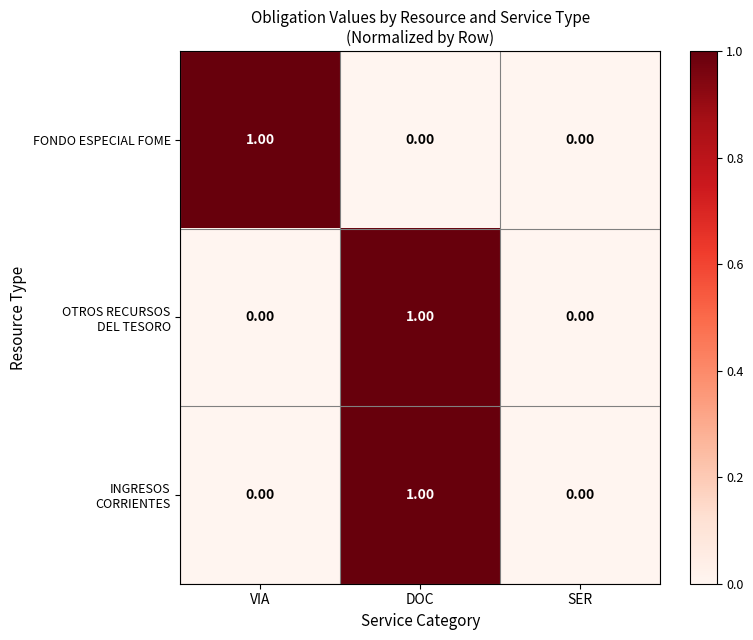

At which category is the sum across all series the highest?

DOC